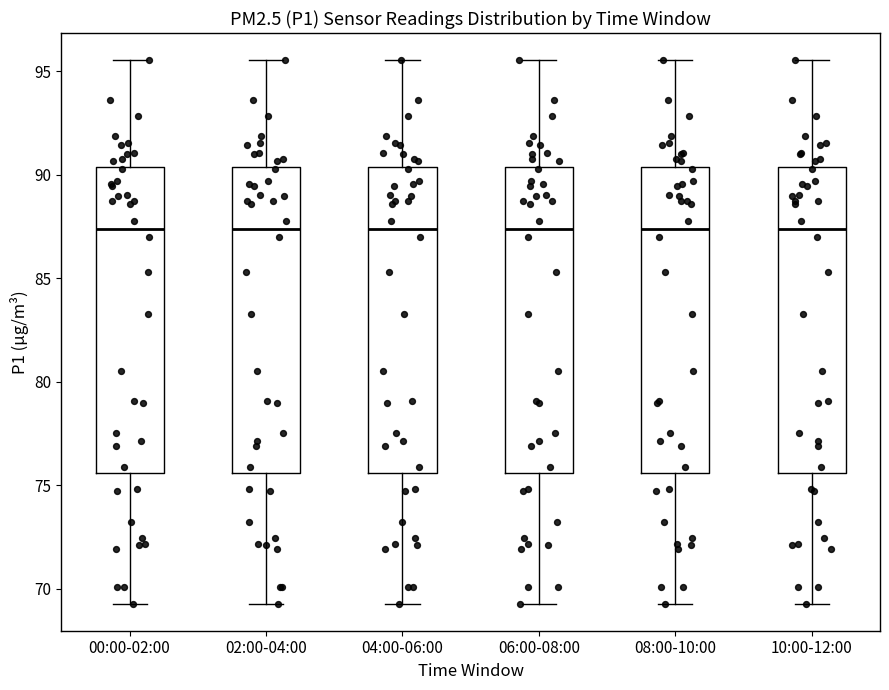

Reading left to right, transcribe this box plot: for each box, give where its median line is, the range the box spans, and where its two whiskers end, as read against the y-axis. The values are not printed on the chart, so give them approximately, as read against the axis.

00:00-02:00: median 87.5, box 75.5 to 90.5, whiskers 69.5 to 95.5
02:00-04:00: median 87.5, box 75.5 to 90.5, whiskers 69.5 to 95.5
04:00-06:00: median 87.5, box 75.5 to 90.5, whiskers 69.5 to 95.5
06:00-08:00: median 87.5, box 75.5 to 90.5, whiskers 69.5 to 95.5
08:00-10:00: median 87.5, box 75.5 to 90.5, whiskers 69.5 to 95.5
10:00-12:00: median 87.5, box 75.5 to 90.5, whiskers 69.5 to 95.5